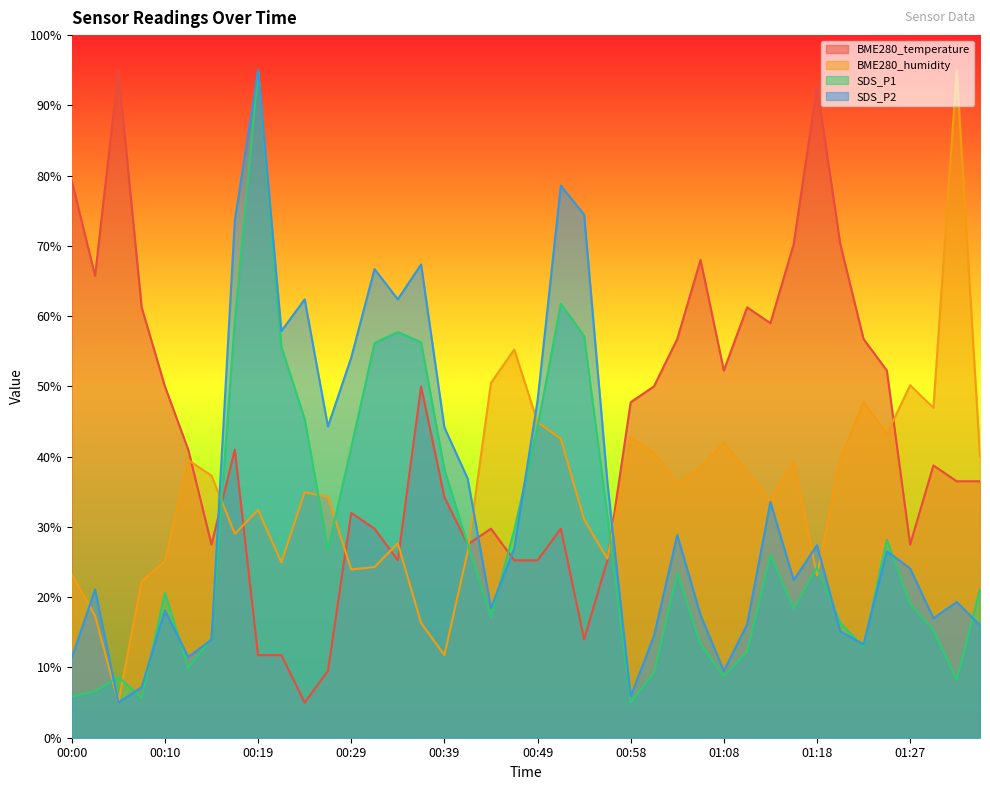

What is the difference between the SDS_P2 values at 01:35 and 00:41?

20.9